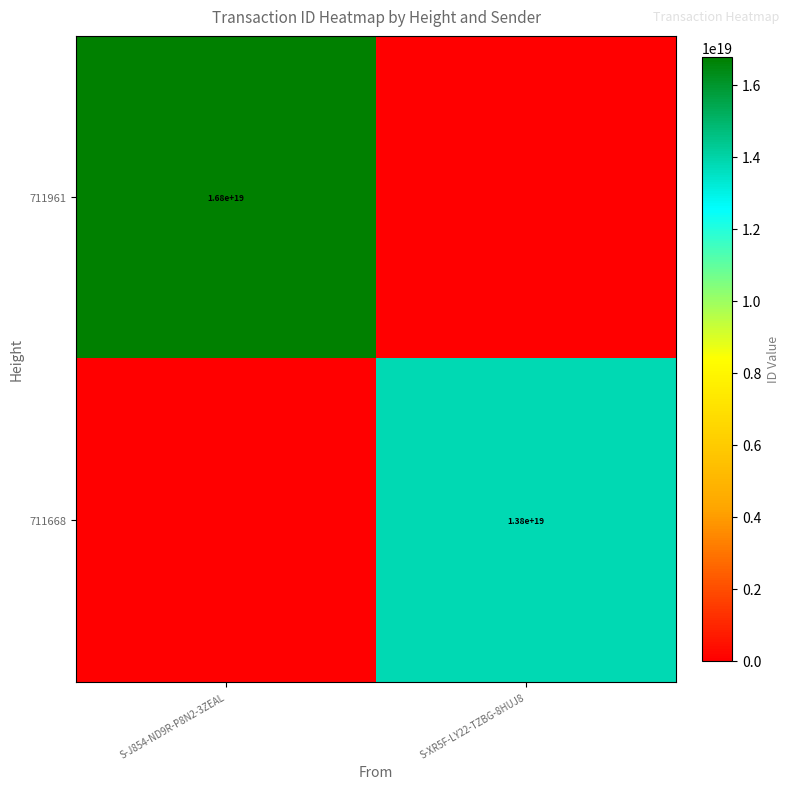

The 711961 series shows 4714511555027232768 at S-J854-ND9R-P8N2-3ZEAL. True or false?

False